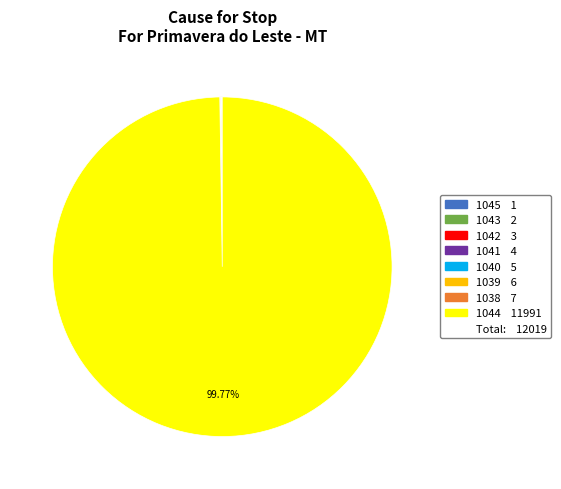

Is there a majority slice in this chart?

Yes